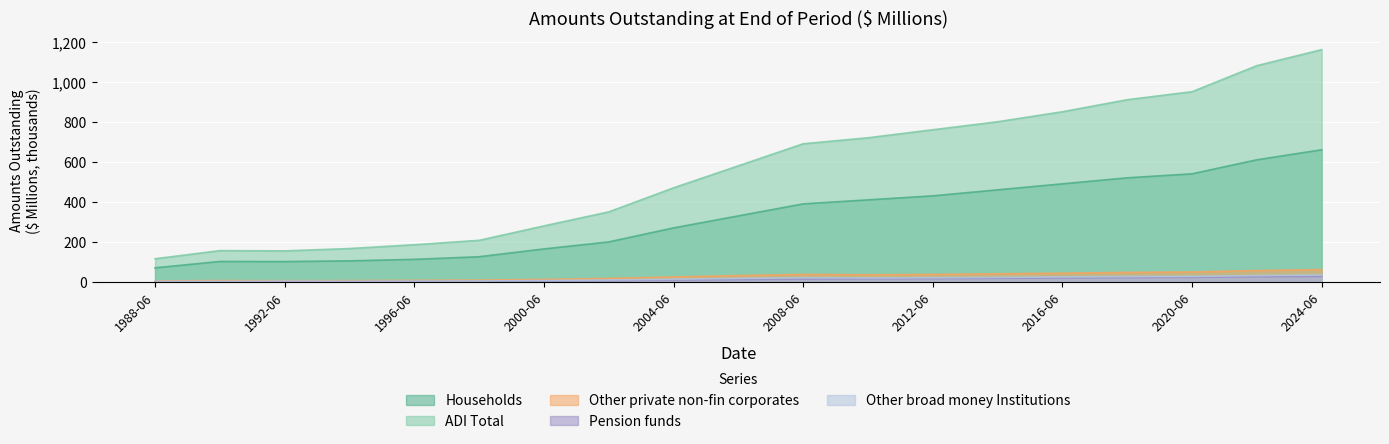

Does the chart display data point markers on the line(s)?

No